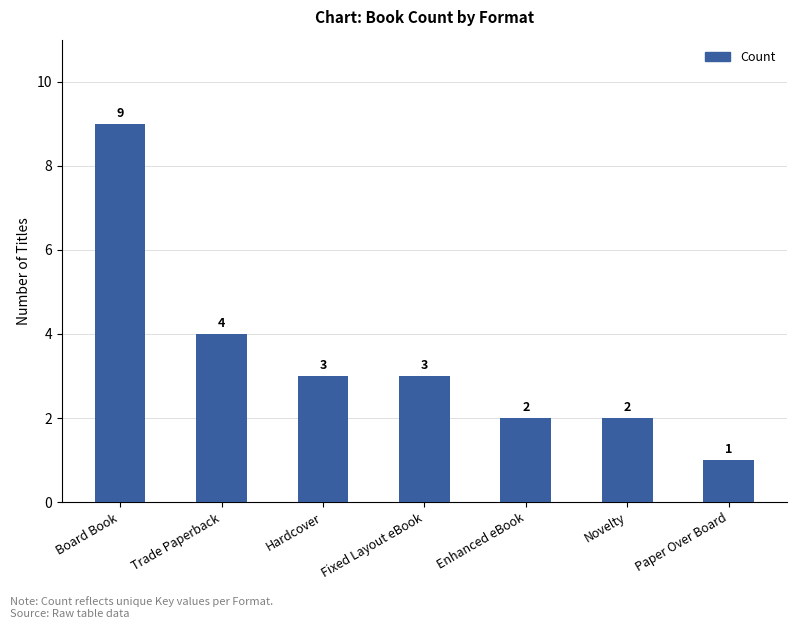

What is the ratio of the value at Enhanced eBook to the value at Board Book?

0.2